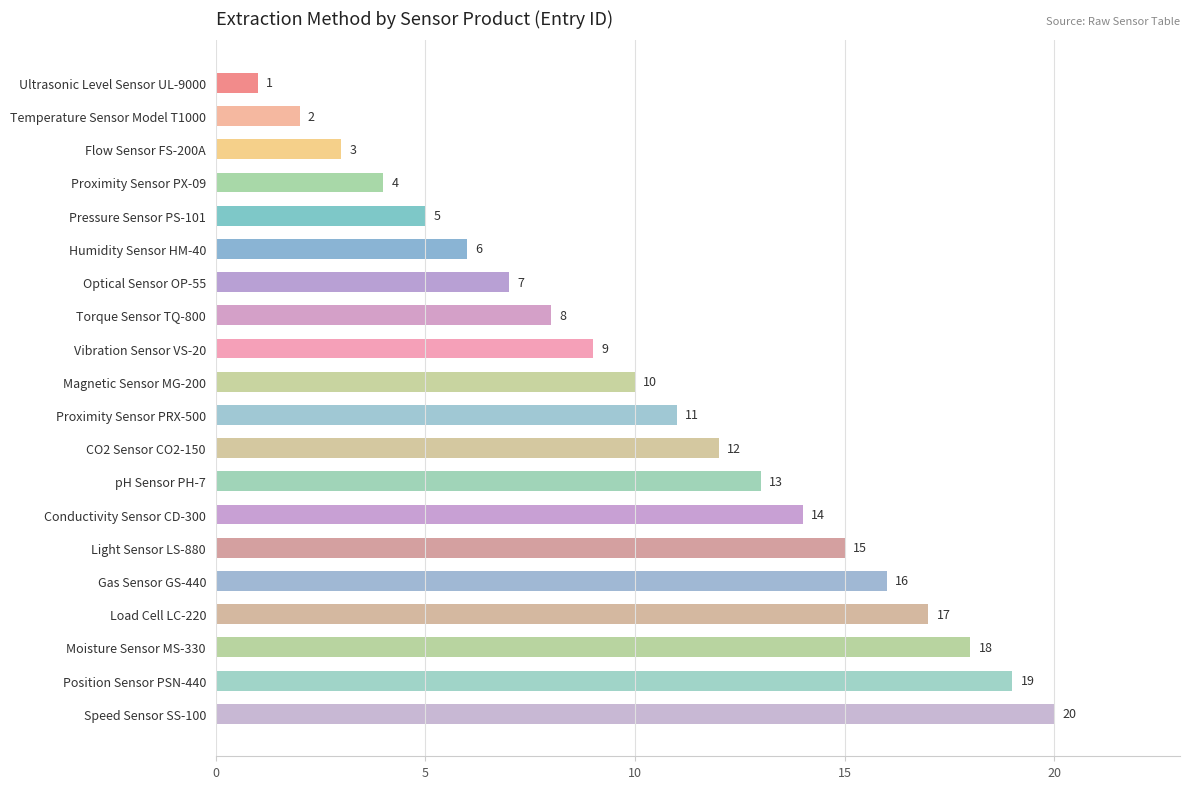

List the labels in order of value, smallest first.

Ultrasonic Level Sensor UL-9000, Temperature Sensor Model T1000, Flow Sensor FS-200A, Proximity Sensor PX-09, Pressure Sensor PS-101, Humidity Sensor HM-40, Optical Sensor OP-55, Torque Sensor TQ-800, Vibration Sensor VS-20, Magnetic Sensor MG-200, Proximity Sensor PRX-500, CO2 Sensor CO2-150, pH Sensor PH-7, Conductivity Sensor CD-300, Light Sensor LS-880, Gas Sensor GS-440, Load Cell LC-220, Moisture Sensor MS-330, Position Sensor PSN-440, Speed Sensor SS-100